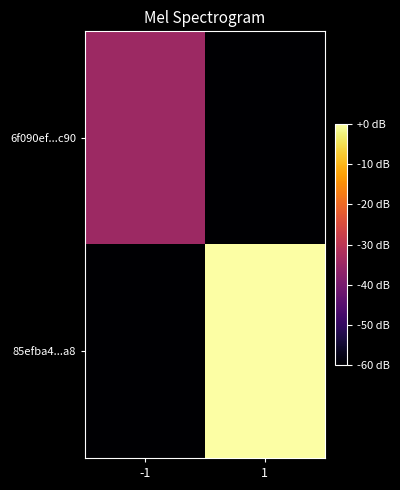

Rank the series by their average value, from highest to lowest.

85efba4...a8, 6f090ef...c90